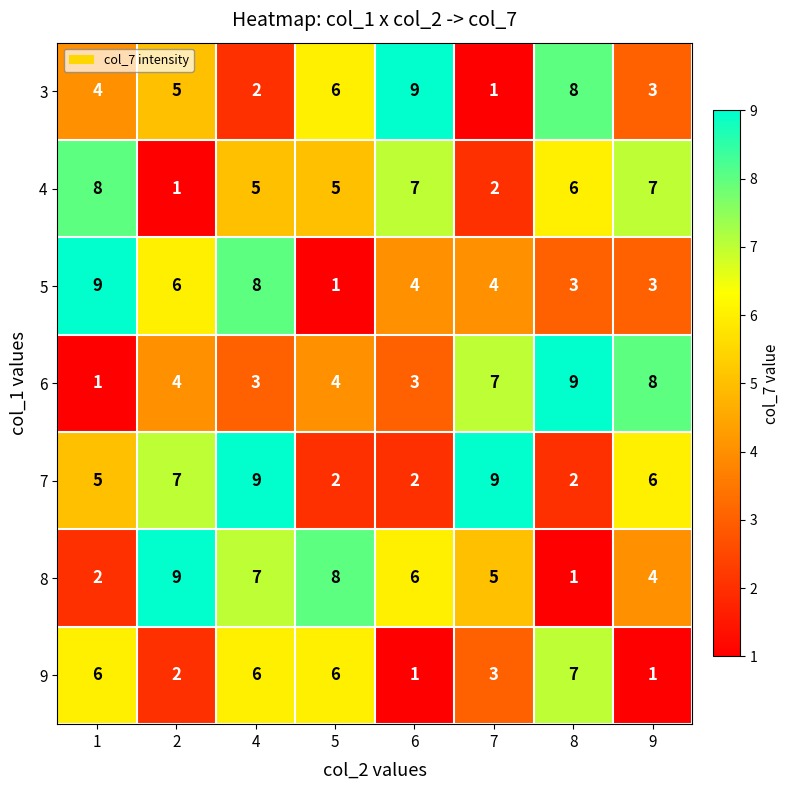

The 3 series shows 5 at 9. True or false?

False